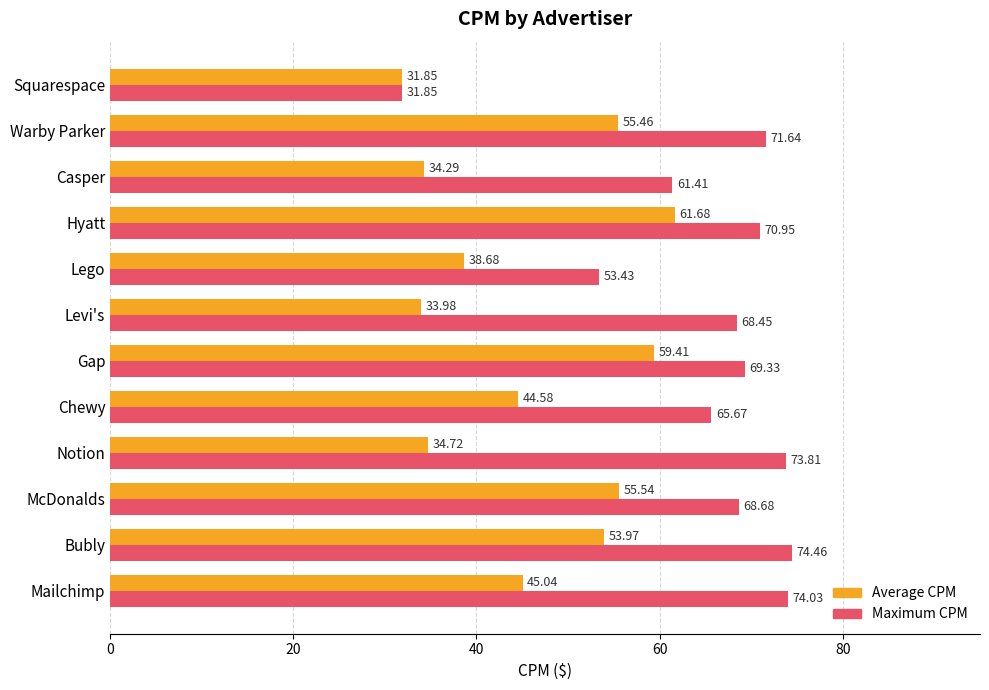

What is the minimum value shown in the chart?

31.9